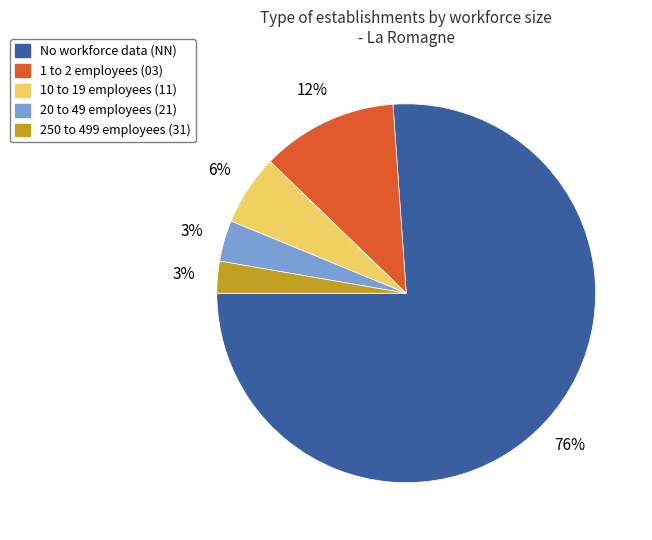

To the nearest percent, what is the average slice percentage?

20%